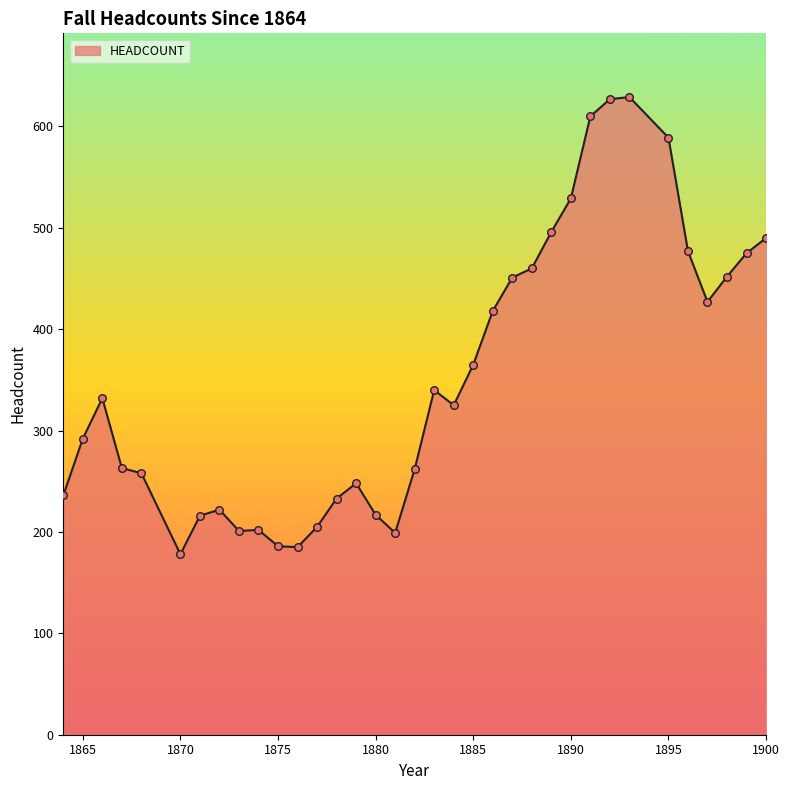

What is the smallest value displayed?

178